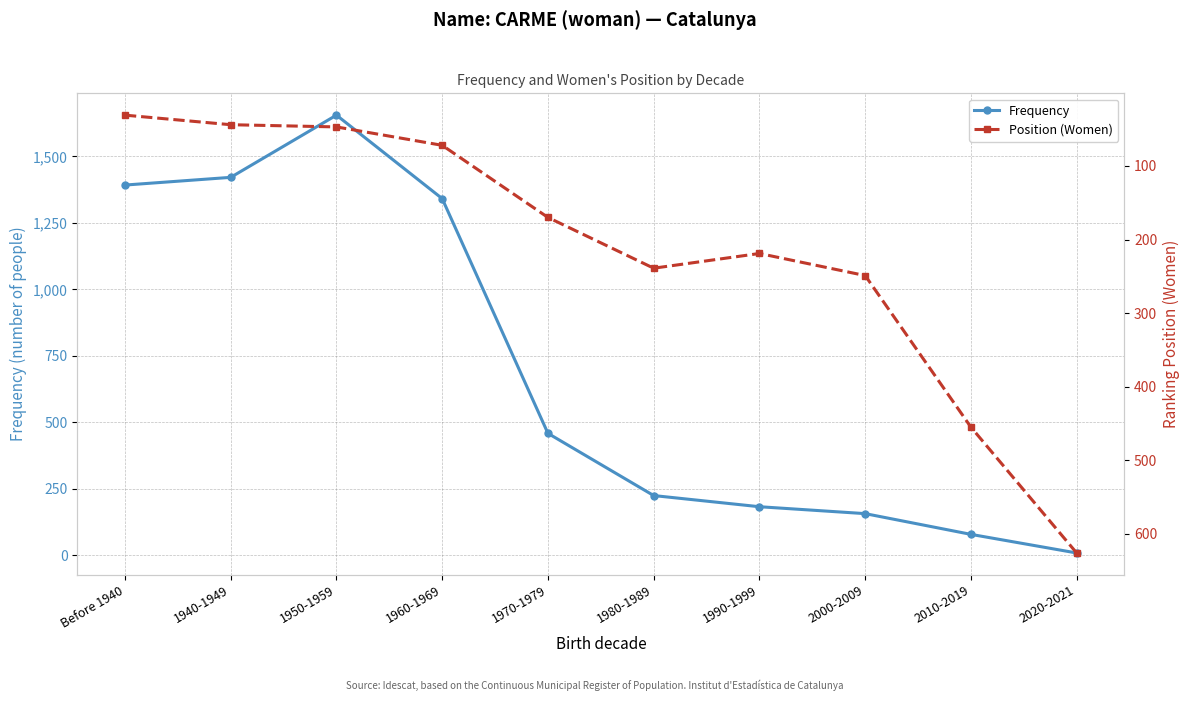

Rank the series by their average value, from lowest to highest.

Position (Women), Frequency